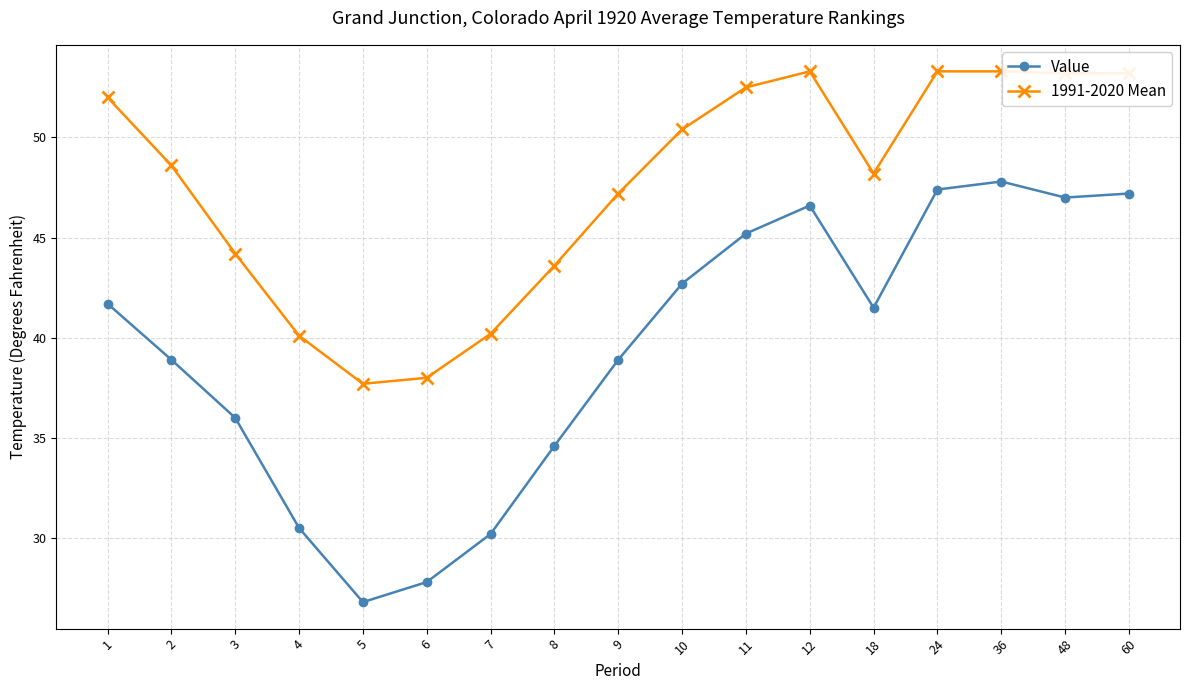

What is the value of the 1991-2020 Mean point at the 14th from the left?

53.3